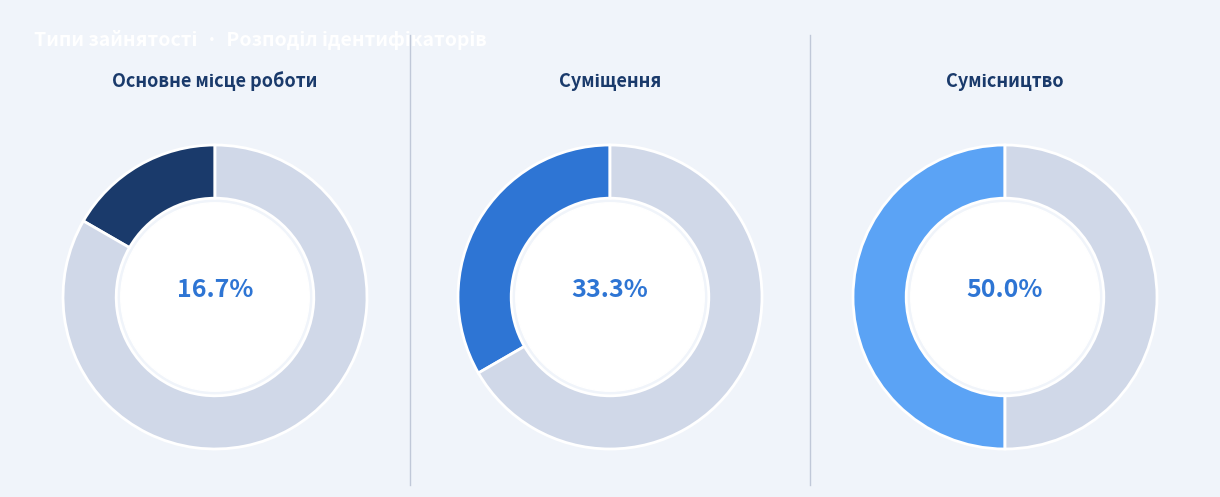

Count the number of slices in the pie.

3